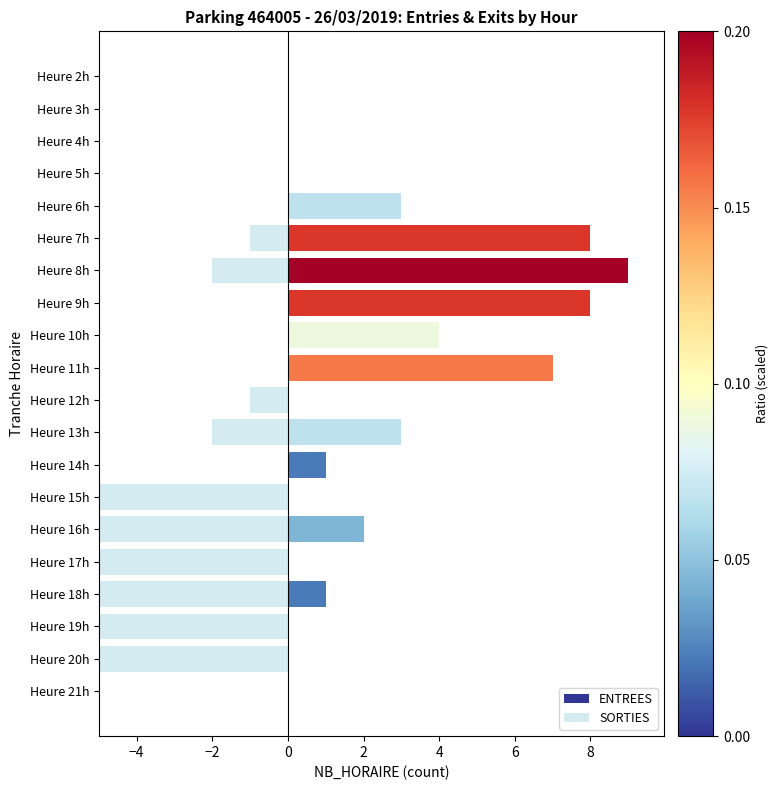

How many groups of bars are there?

20